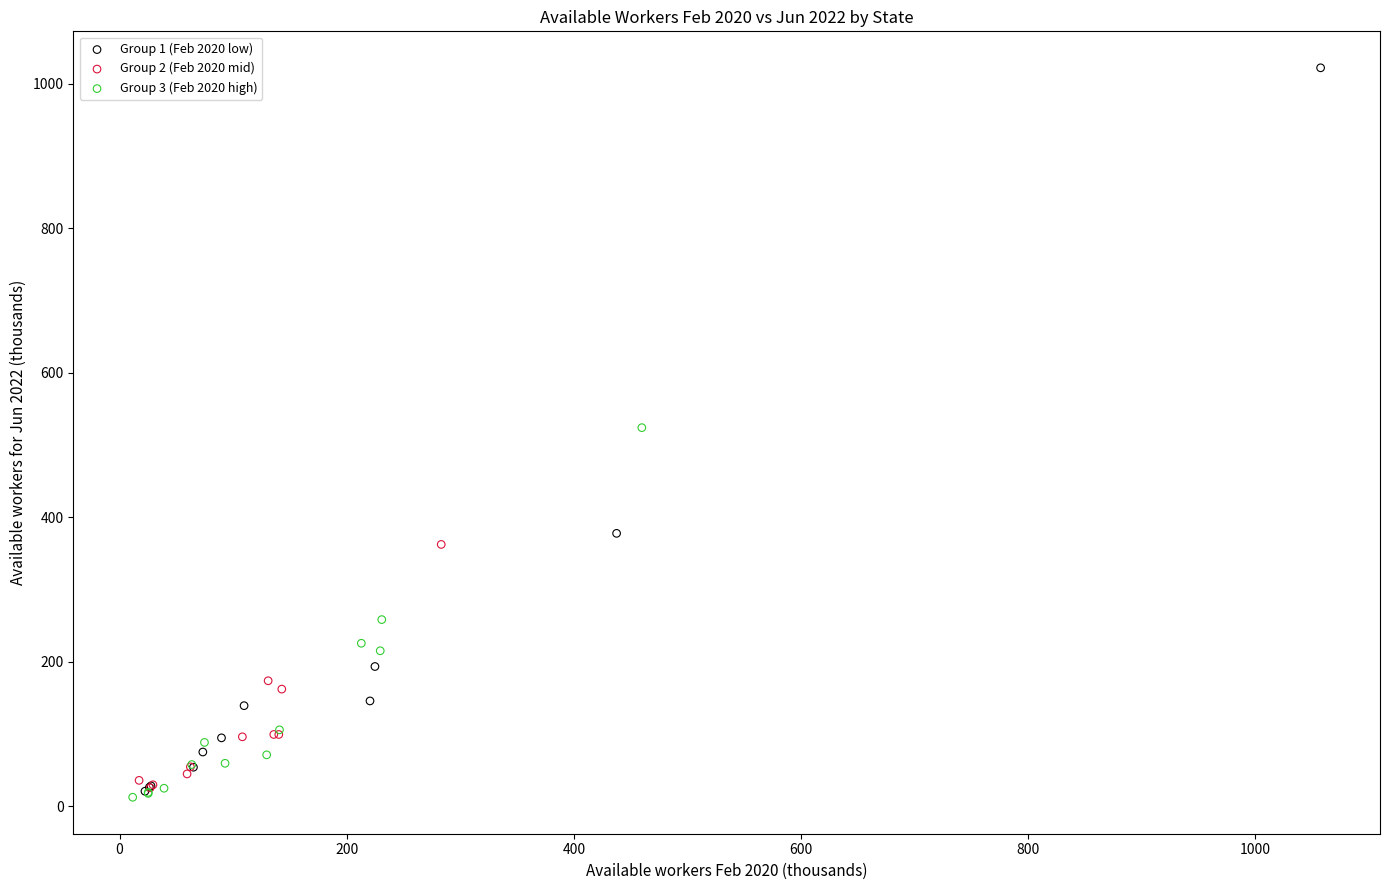

Which series reaches the maximum Y coordinate?

Group 1 (Feb 2020 low)